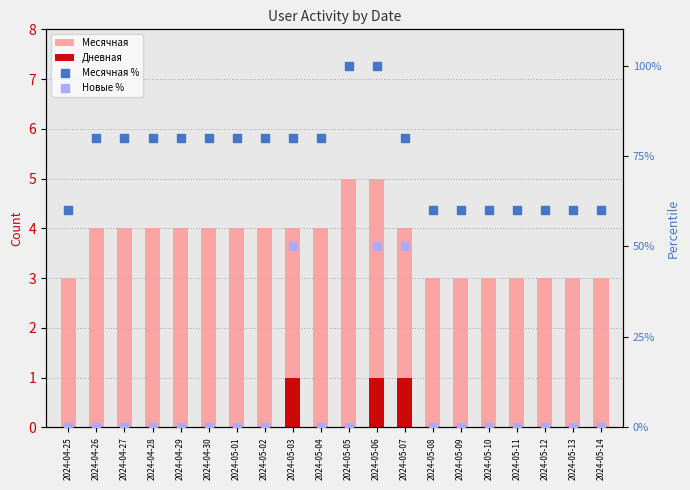

What are all the series names shown in the legend?

Месячная, Дневная, Месячная %, Новые %